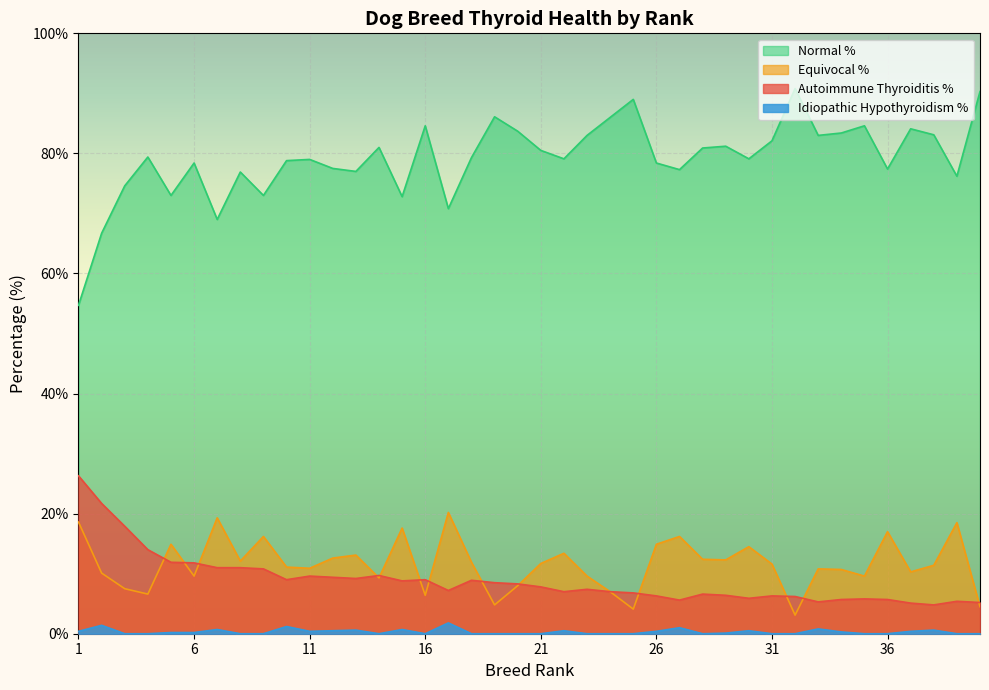

At 29, list the series in order from largest to smallest.

total_percent_normal, total_percent_equivocal, Percent_Autoimmune_Thyroiditis, Percent_Idiopathic_Hypothyroidism